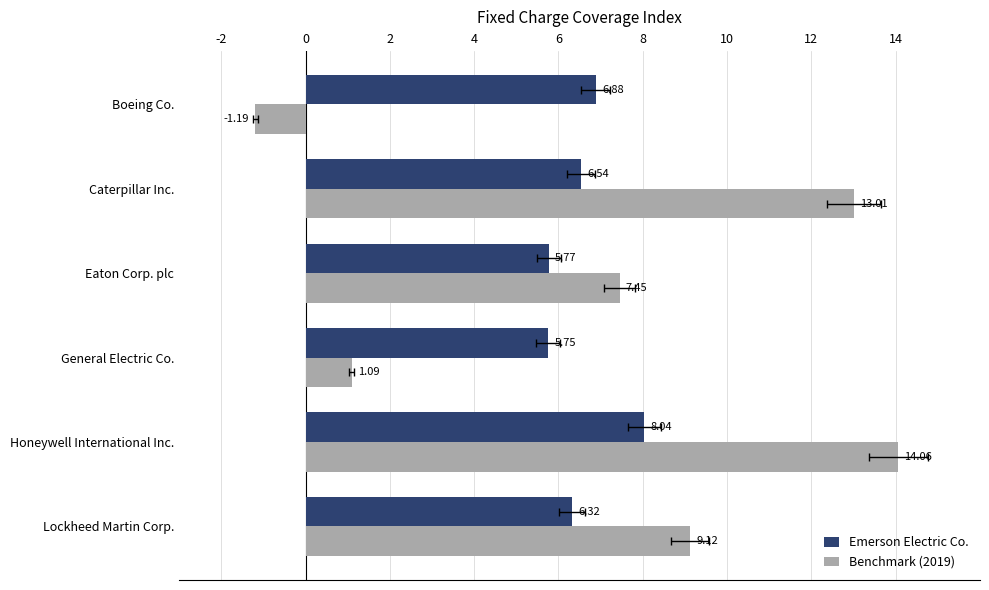

Is the value of Benchmark (2019) at Eaton Corp. plc greater than the value of Emerson Electric Co. at Lockheed Martin Corp.?

Yes